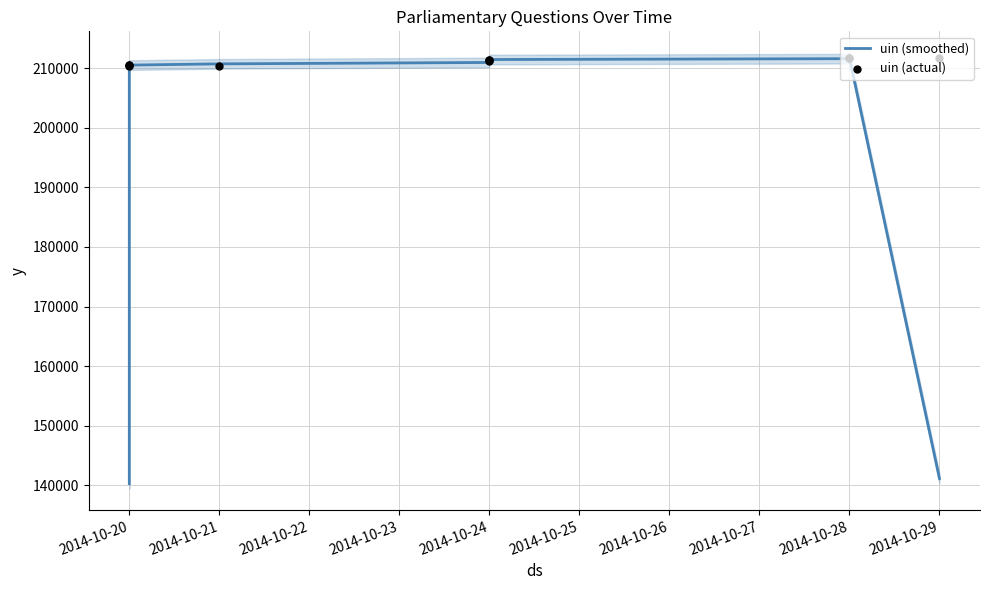

At how many categories does at least one series exceed 195079?

10